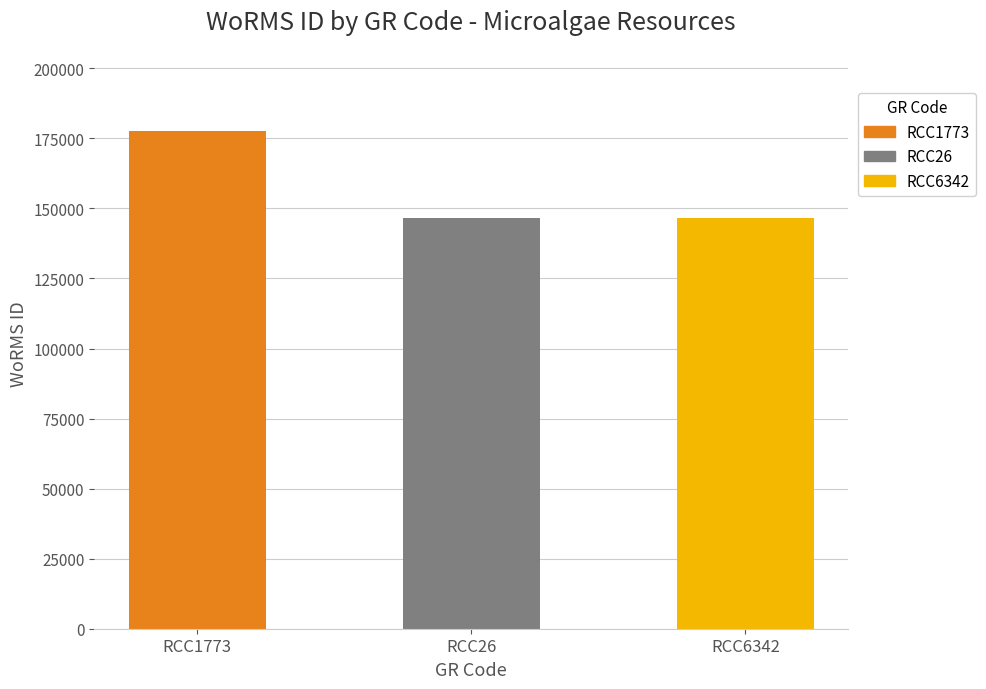

What is the maximum value shown in the chart?

177482